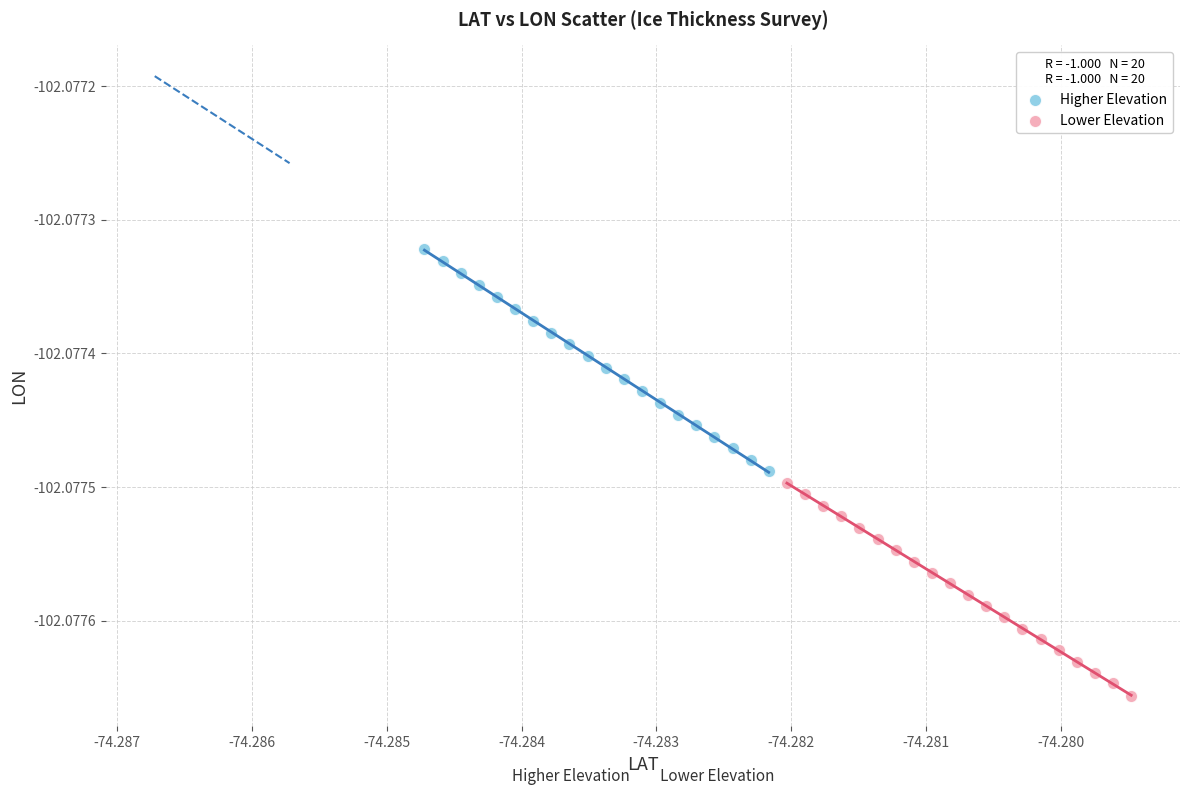

Which series contains the lowest Y value?

Lower Elevation